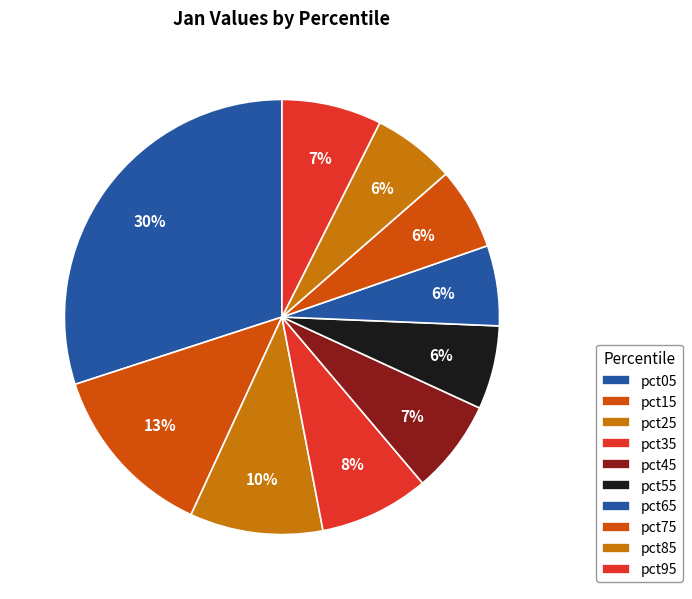

Rank the categories by value from highest to lowest.

pct05, pct15, pct25, pct35, pct95, pct45, pct55, pct85, pct75, pct65